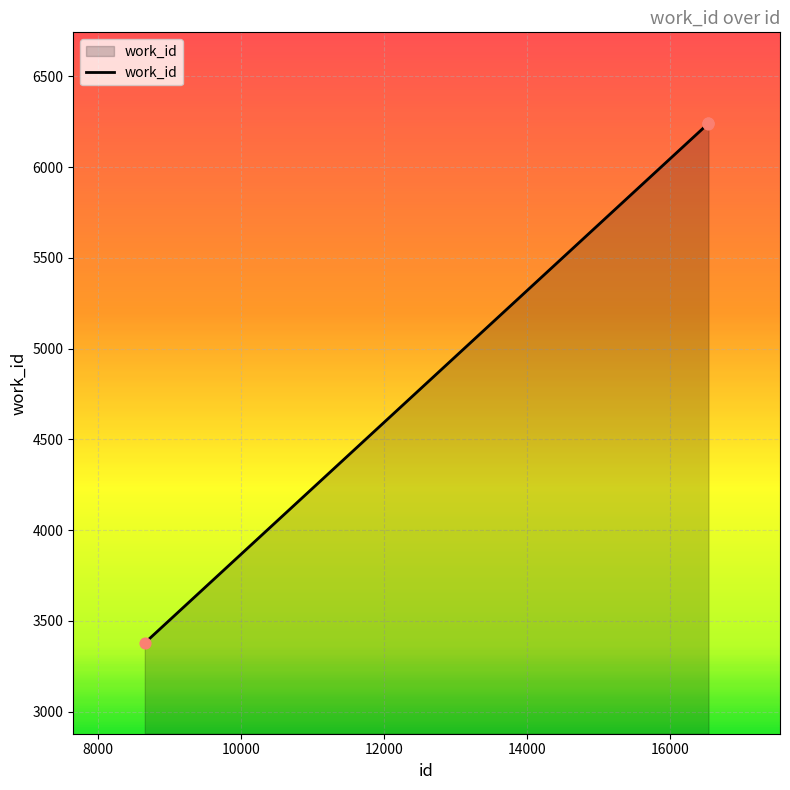

What is the maximum value shown in the chart?

6242